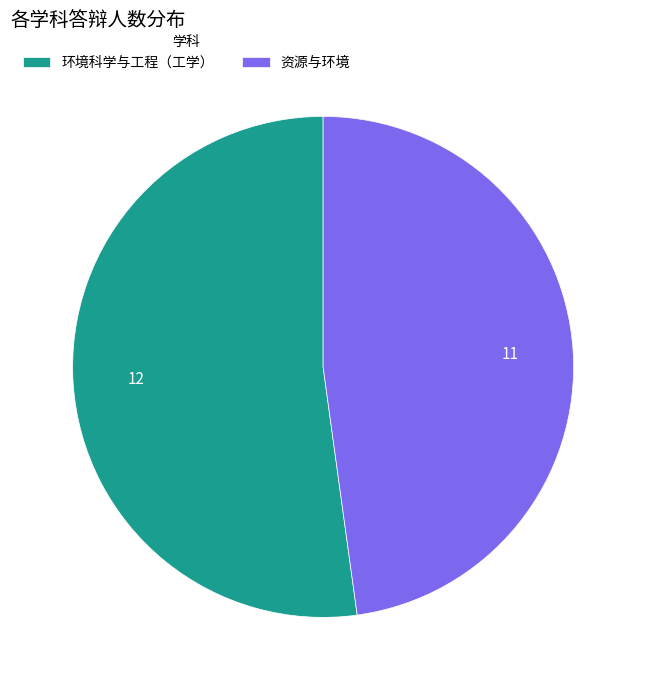

Rank the categories by value from highest to lowest.

环境科学与工程（工学）, 资源与环境